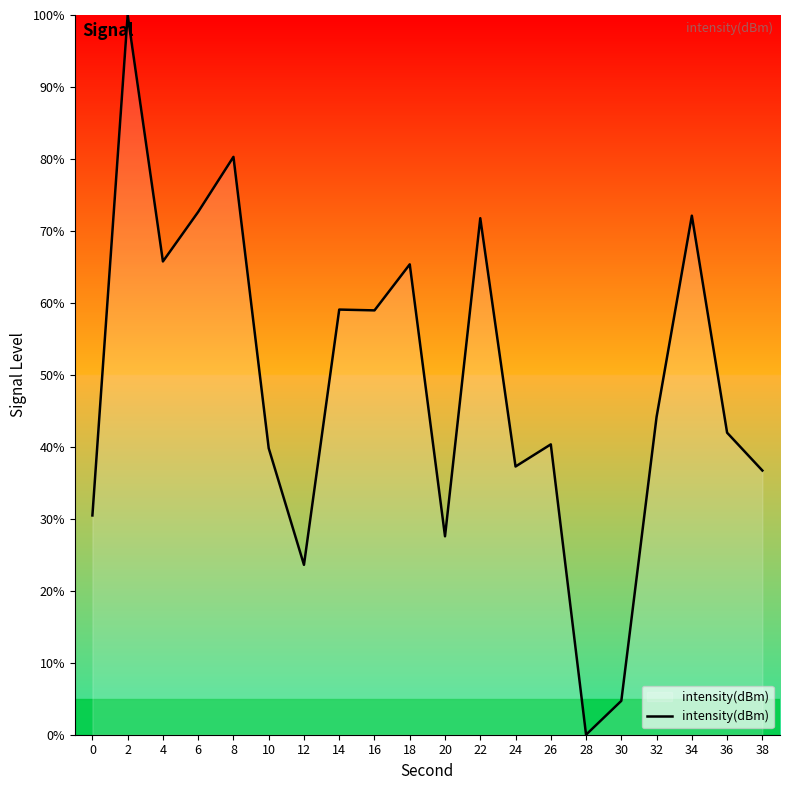

How many values are above zero?

19